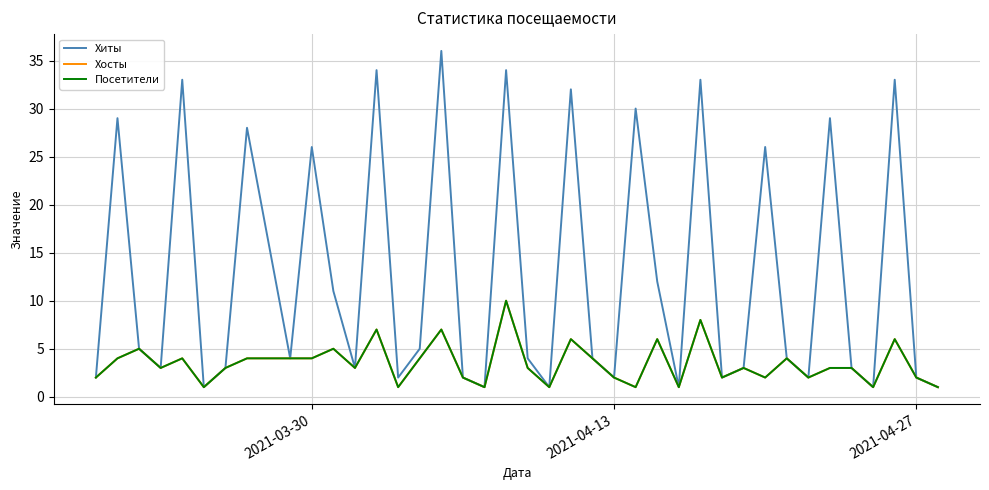

Does the chart have visible grid lines?

Yes